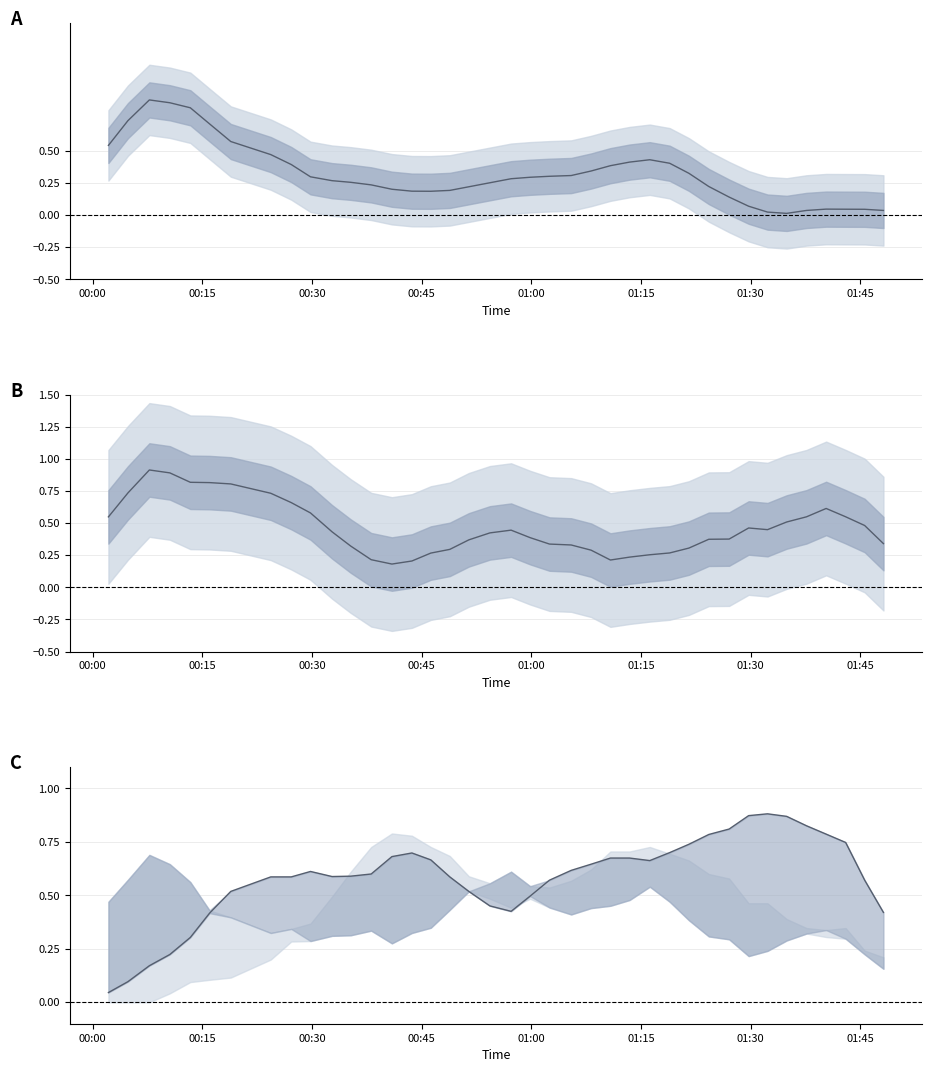

How many lines are shown in the chart?

3